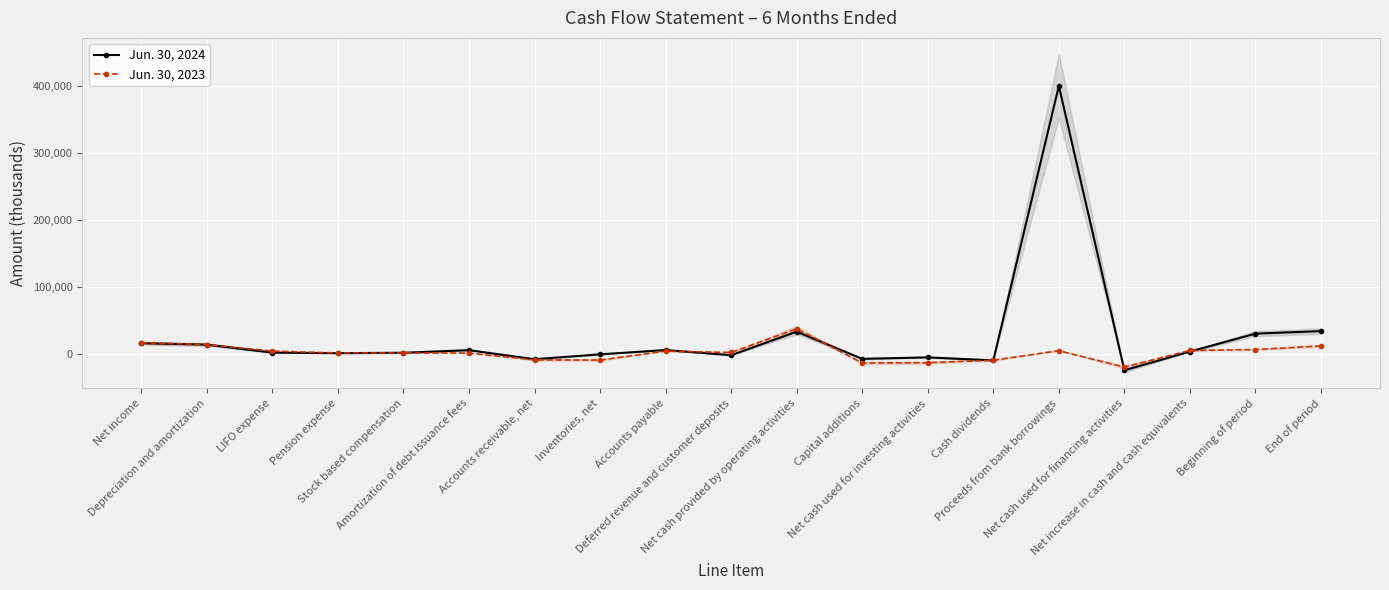

True or false: Jun. 30, 2024 has more than 1 points higher than both neighbors.

True